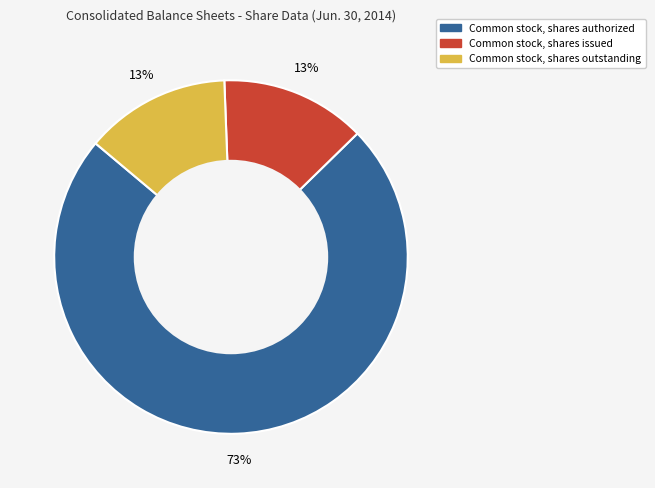

Count the number of slices in the pie.

3